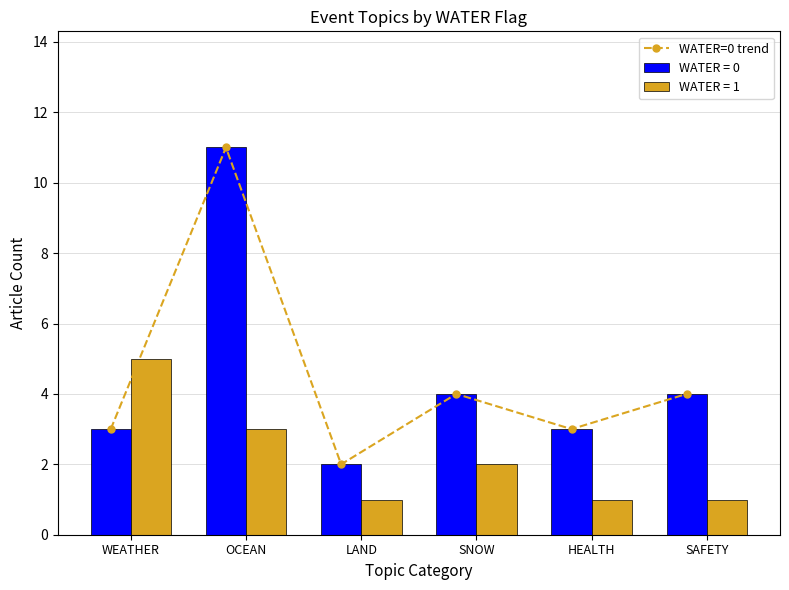

List the labels in order of value, largest first.

OCEAN, SNOW, SAFETY, WEATHER, HEALTH, LAND